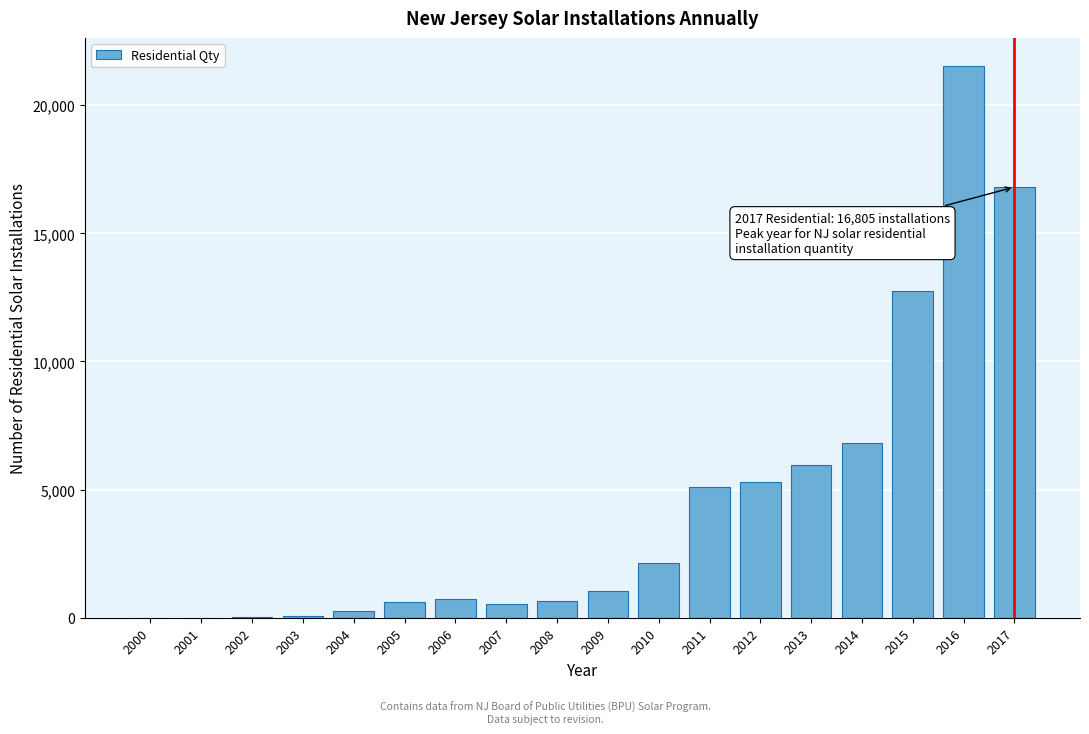

The value at 2016 is 8740. True or false?

False